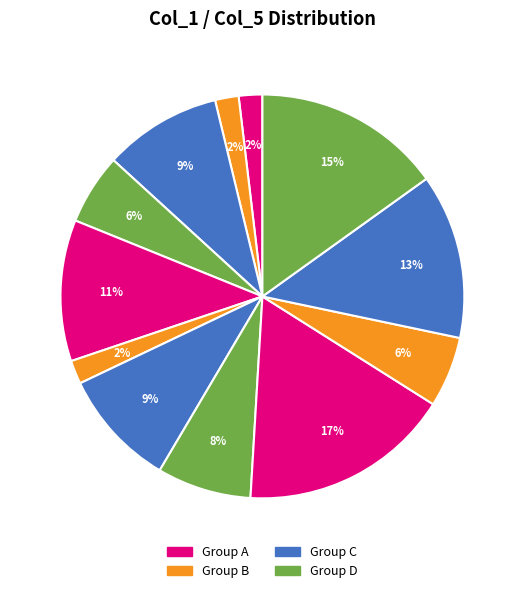

How many segments does this pie chart have?

12